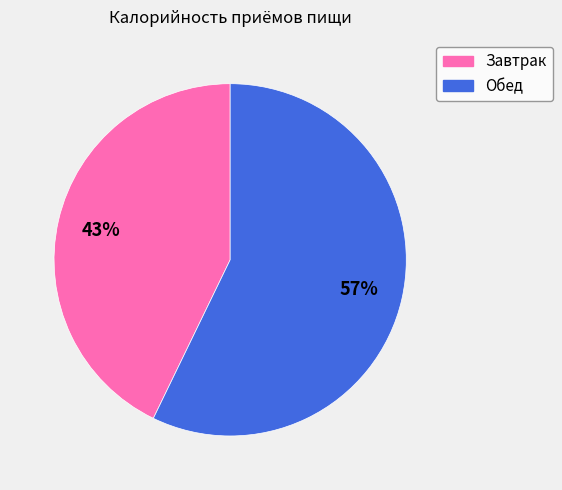

Which has a higher value, Обед or Завтрак?

Обед